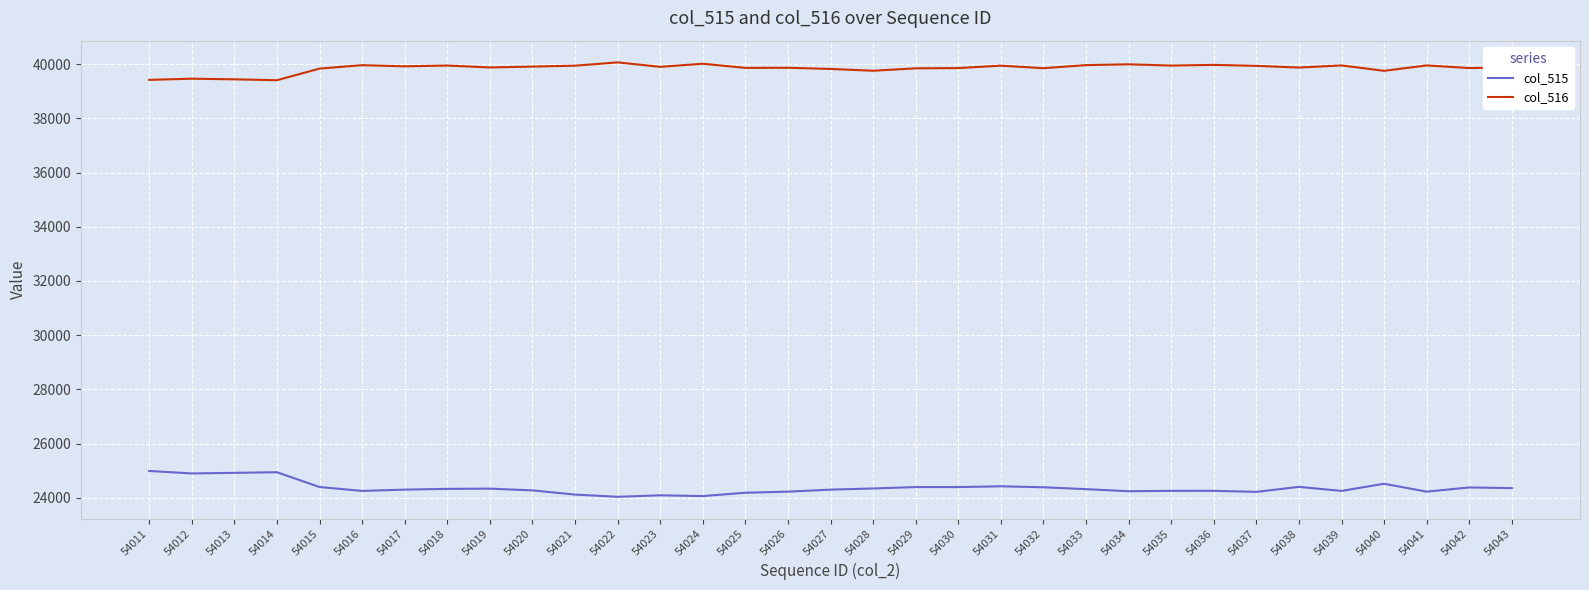

Which series has the widest spread of values?

col_515